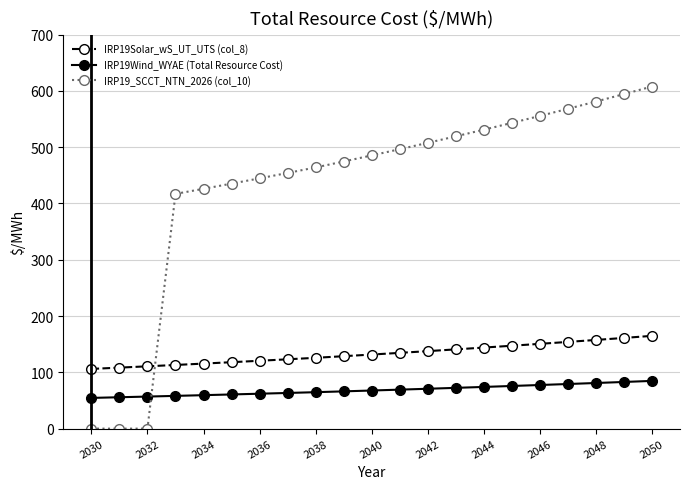

At how many categories does at least one series exceed 238?

18